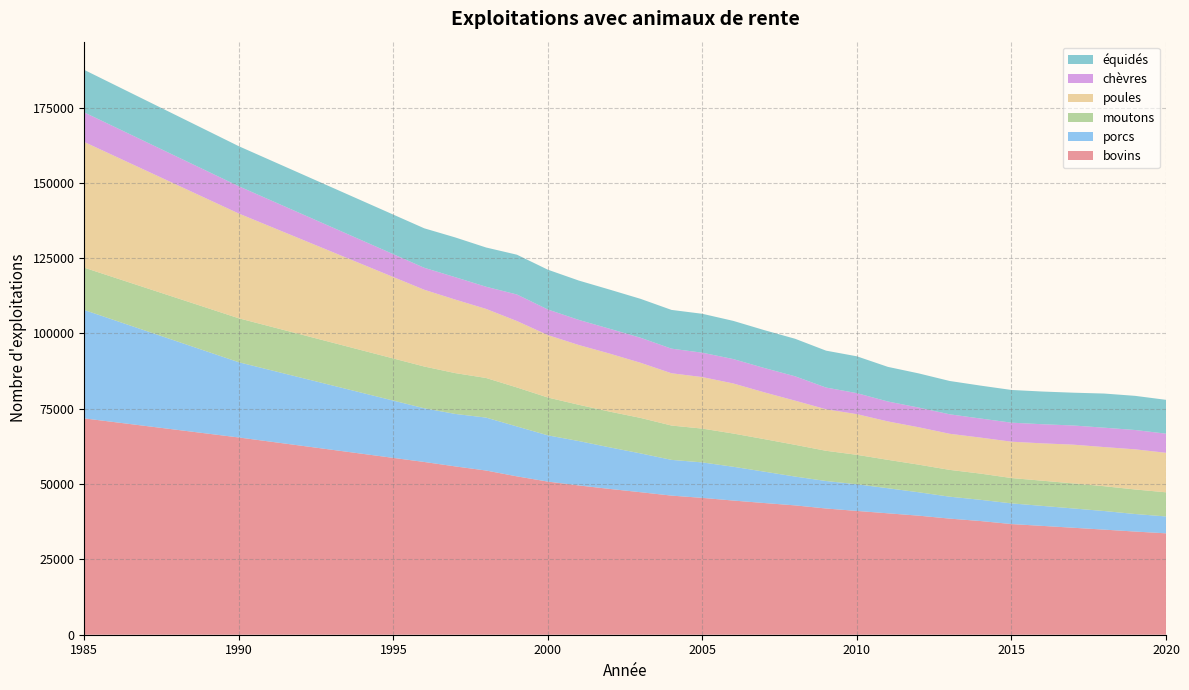

Reading right to left, what are all the values shown in this chart?

bovins: 2020=33662	2019=34251	2018=34890	2017=35513	2016=36131	2015=36738	2014=37742	2013=38546	2012=39523	2011=40309	2010=41095	2009=41903	2008=42937	2007=43722	2006=44540	2005=45429	2004=46182	2003=47309	2002=48404	2001=49556	2000=50834	1999=52570	1998=54510	1997=55883	1996=57350	1990=65484	1985=71818
porcs: 2020=5600	2019=5821	2018=6175	2017=6406	2016=6634	2015=6865	2014=7045	2013=7277	2012=7764	2011=8324	2010=8848	2009=9126	2008=9564	2007=10416	2006=11216	2005=11770	2004=11863	2003=12885	2002=13794	2001=14738	2000=15347	1999=16563	1998=17570	1997=17421	1996=17825	1990=24971	1985=35981
moutons: 2020=8016	2019=8149	2018=8238	2017=8315	2016=8364	2015=8414	2014=8700	2013=8903	2012=9169	2011=9428	2010=9779	2009=10035	2008=10541	2007=10805	2006=11032	2005=11225	2004=11399	2003=11782	2002=11868	2001=12040	2000=12565	1999=12948	1998=13155	1997=13555	1996=13866	1990=14593	1985=14048
poules: 2020=13120	2019=13324	2018=12991	2017=12863	2016=12399	2015=12065	2014=11953	2013=11982	2012=12414	2011=12753	2010=13500	2009=13784	2008=14660	2007=15529	2006=16622	2005=17101	2004=17356	2003=18299	2002=19258	2001=19845	2000=20727	1999=22052	1998=22932	1997=24412	1996=25481	1990=34776	1985=41728
chèvres: 2020=6355	2019=6415	2018=6436	2017=6364	2016=6350	2015=6313	2014=6333	2013=6466	2012=6539	2011=6612	2010=6976	2009=7212	2008=8087	2007=8083	2006=8100	2005=8097	2004=8168	2003=8309	2002=8245	2001=8337	2000=8496	1999=8814	1998=7356	1997=7434	1996=7298	1990=9054	1985=9821
équidés: 2020=11227	2019=11340	2018=11335	2017=10888	2016=10856	2015=10858	2014=10927	2013=11065	2012=11340	2011=11497	2010=12225	2009=12247	2008=12460	2007=12567	2006=12674	2005=12915	2004=12862	2003=12915	2002=13001	2001=13061	2000=13208	1999=13207	1998=13028	1997=13196	1996=13101	1990=13297	1985=14109